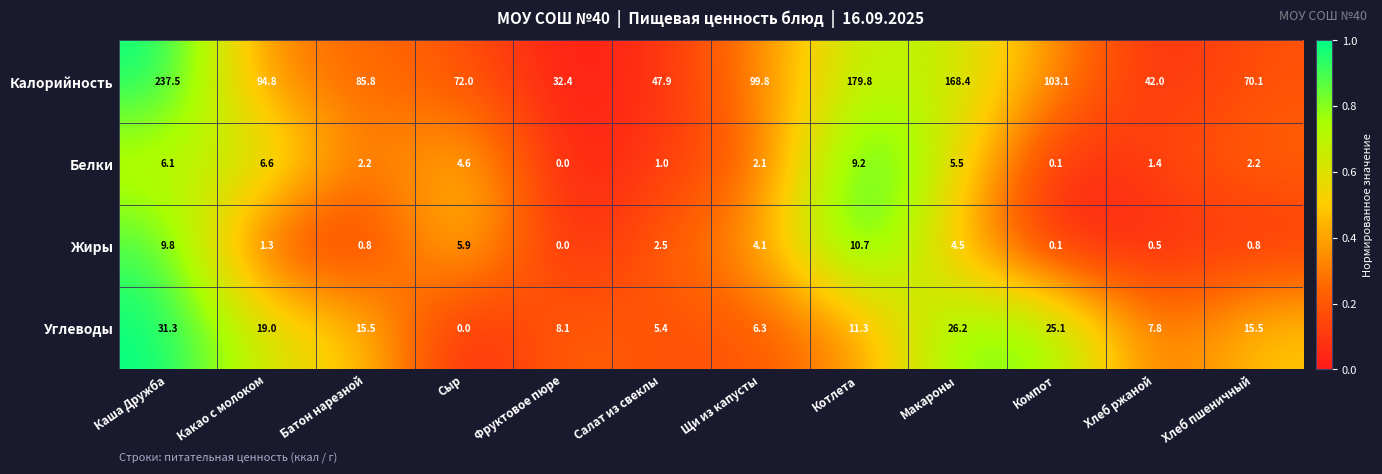

What value does the Калорийность series have at Щи из капусты?

99.8